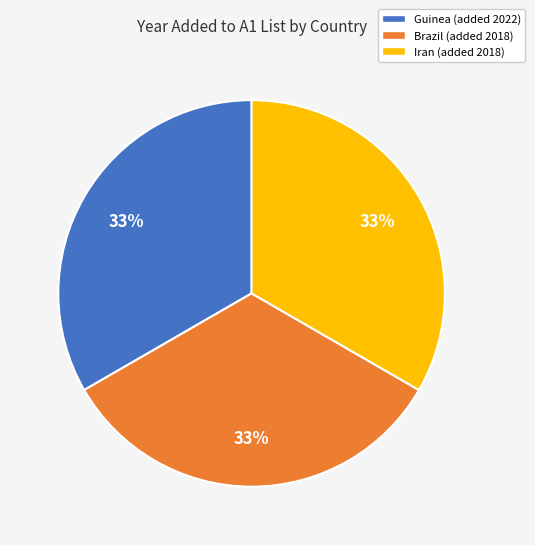

What percentage is the Iran slice, to the nearest percent?

33%